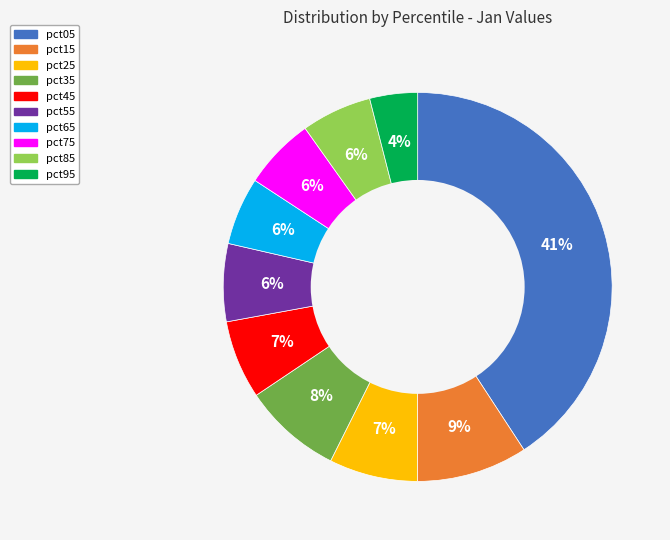

Between pct35 and pct25, which is larger?

pct35